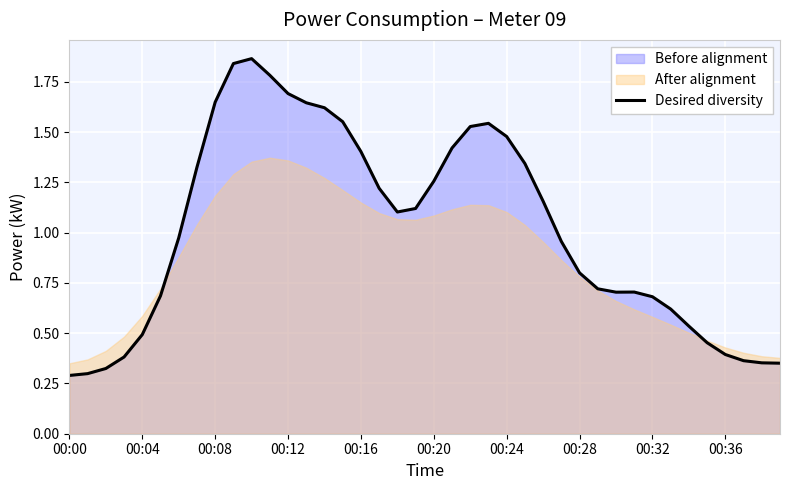

What position from the right is 00:28?

12